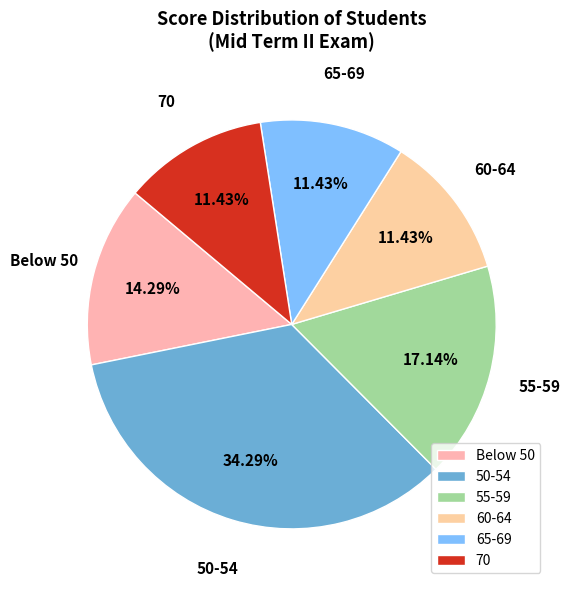

Is there a majority slice in this chart?

No